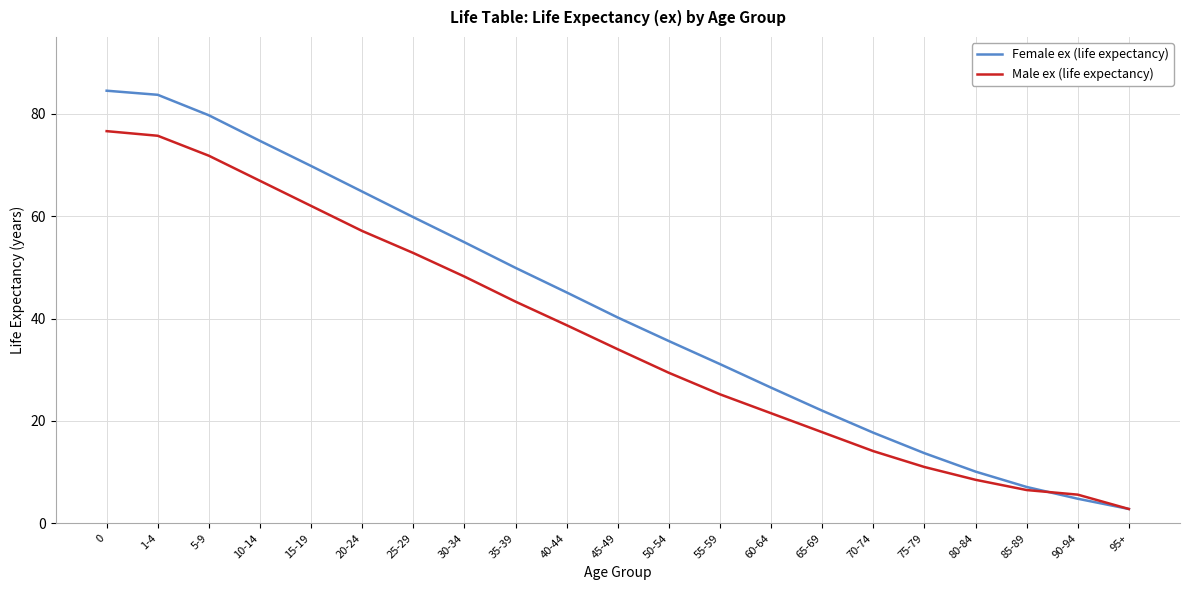

What is the greatest value displayed?

84.5